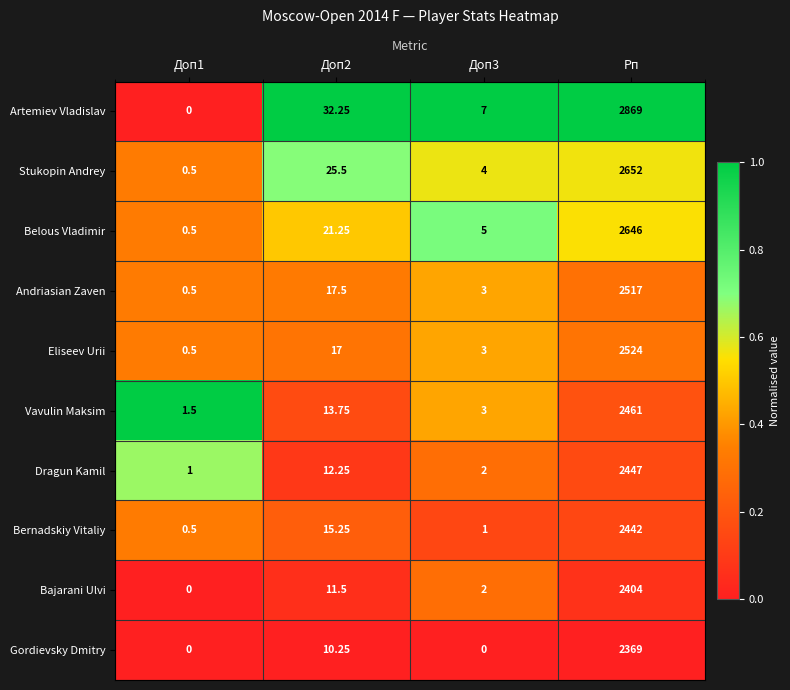

Which series changed the most between Доп1 and Доп2?

Artemiev Vladislav